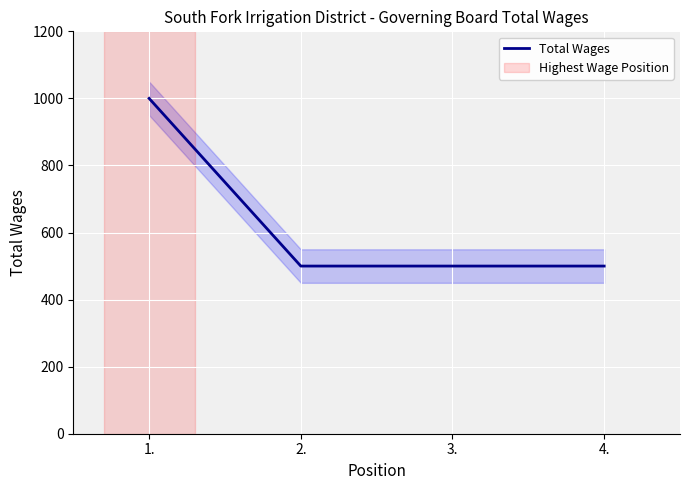

Between 1. and 4., which is larger?

1.